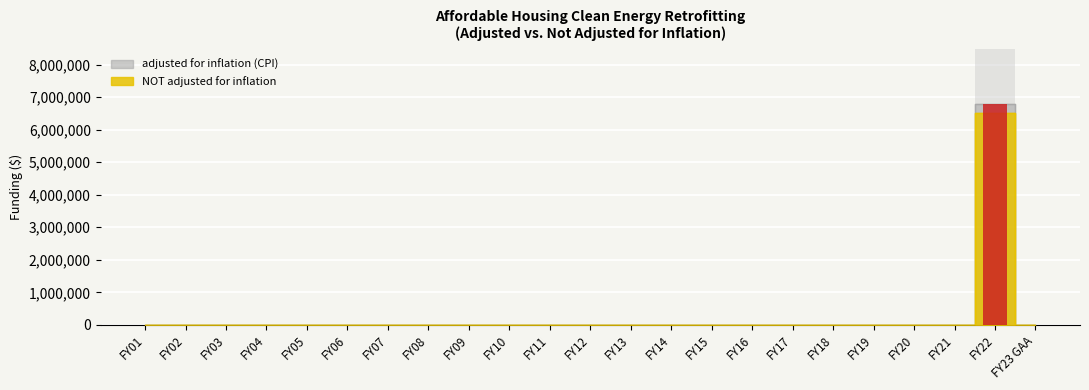

The adjusted for inflation (CPI) series shows 0 at FY17. True or false?

True